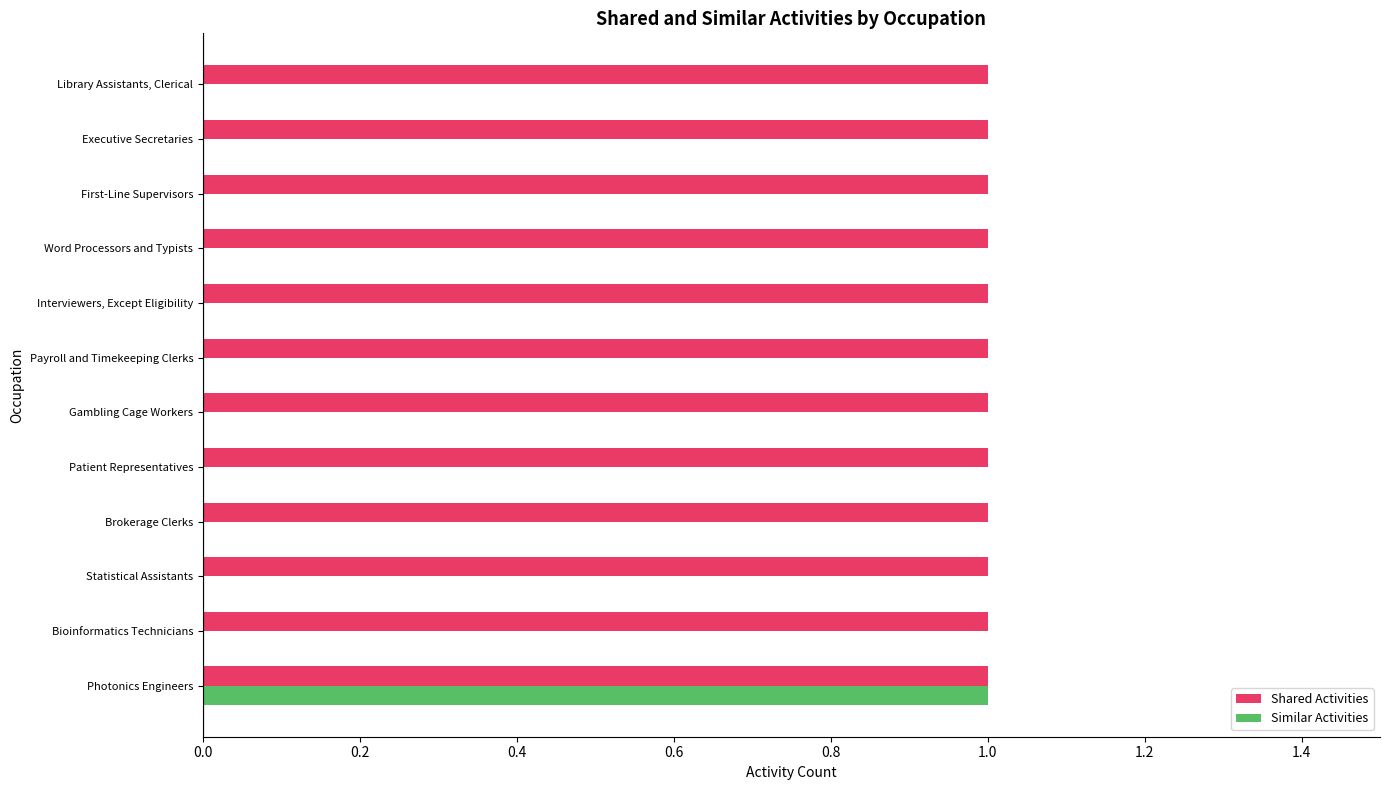

The Similar Activities series shows 0 at Executive Secretaries. True or false?

True